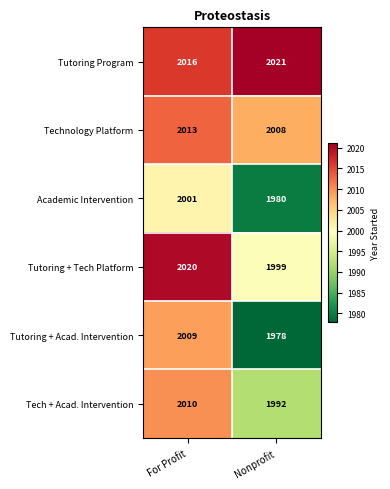

What is the difference between the highest and lowest values at For Profit?

19